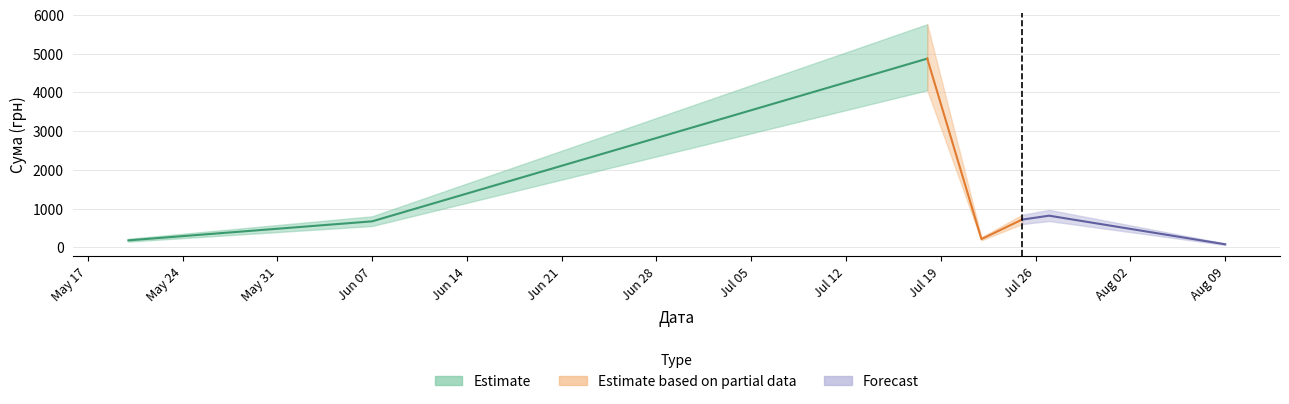

True or false: Estimate_lower and Estimate_upper intersect in this chart.

False